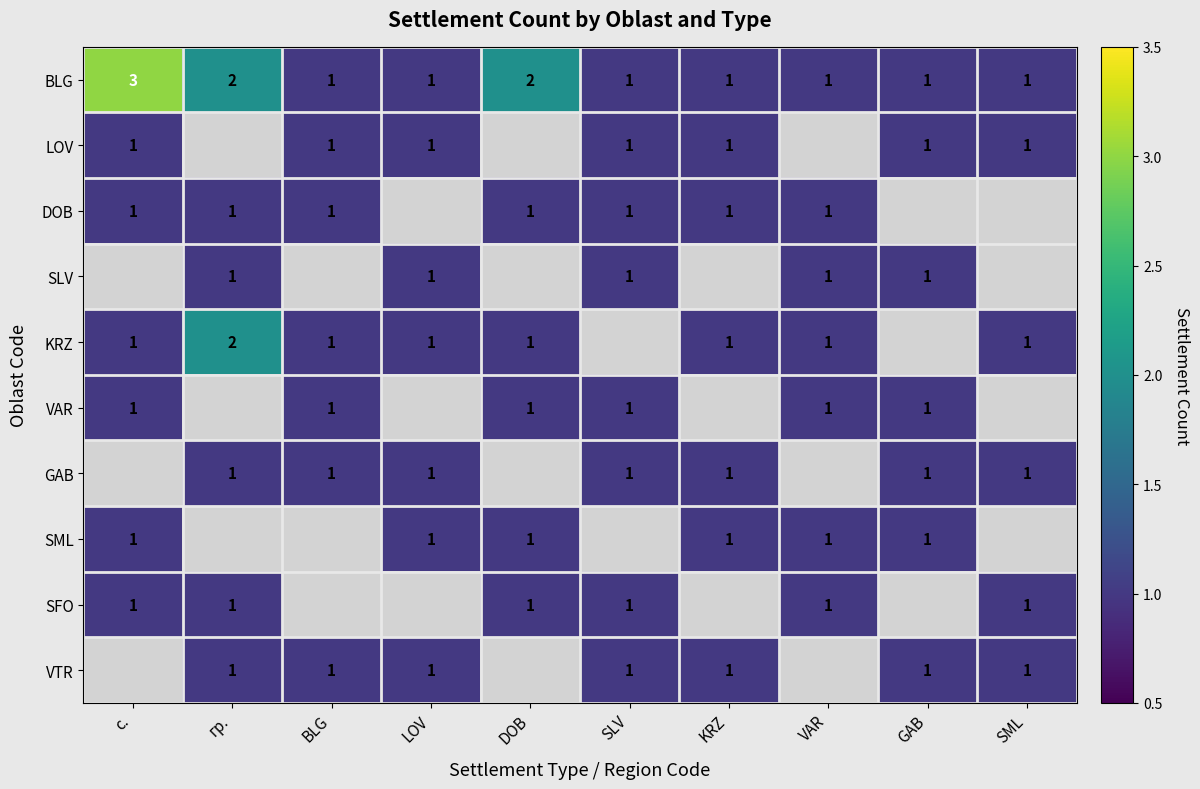

What is the sum of the BLG values at DOB and VAR?

3